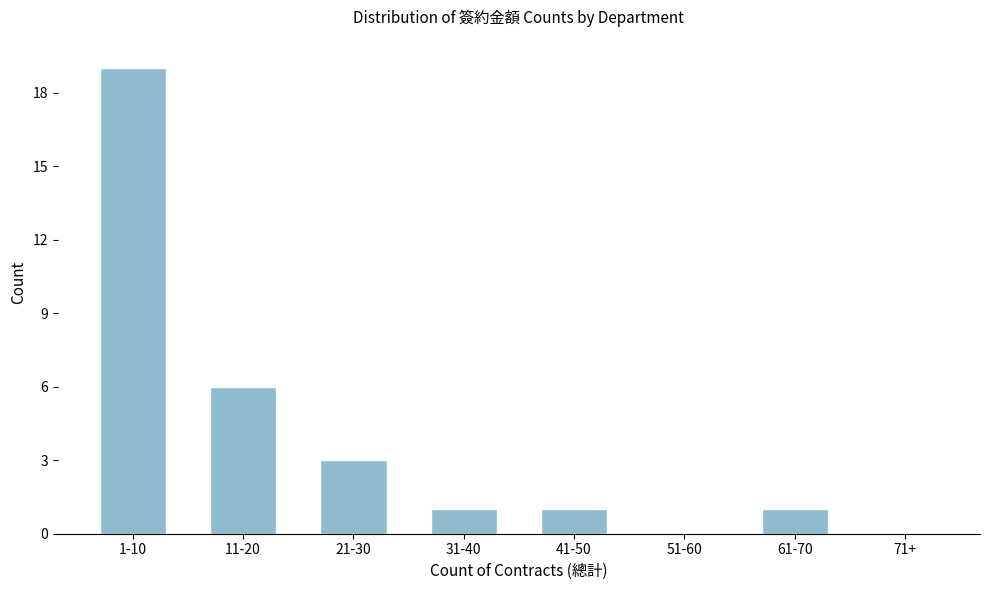

Reading left to right, transcribe all the data shown in this chart.

1-10=19	11-20=6	21-30=3	31-40=1	41-50=1	51-60=0	61-70=1	71+=0